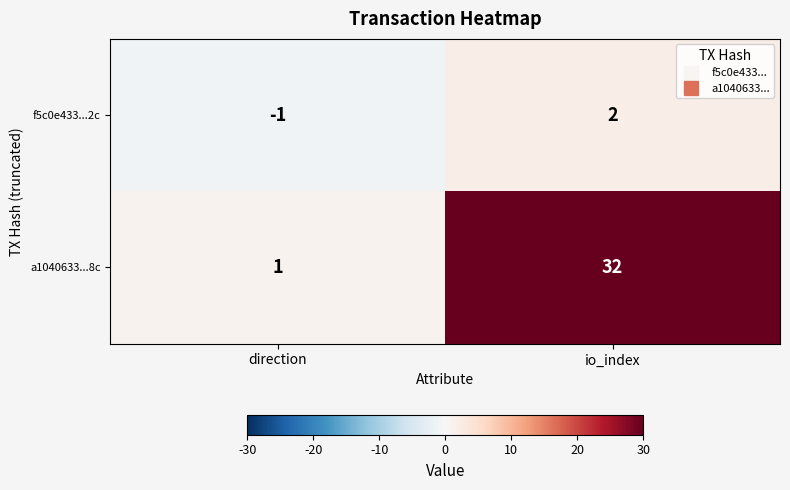

Rank the series by their average value, from lowest to highest.

f5c0e433...2c, a1040633...8c